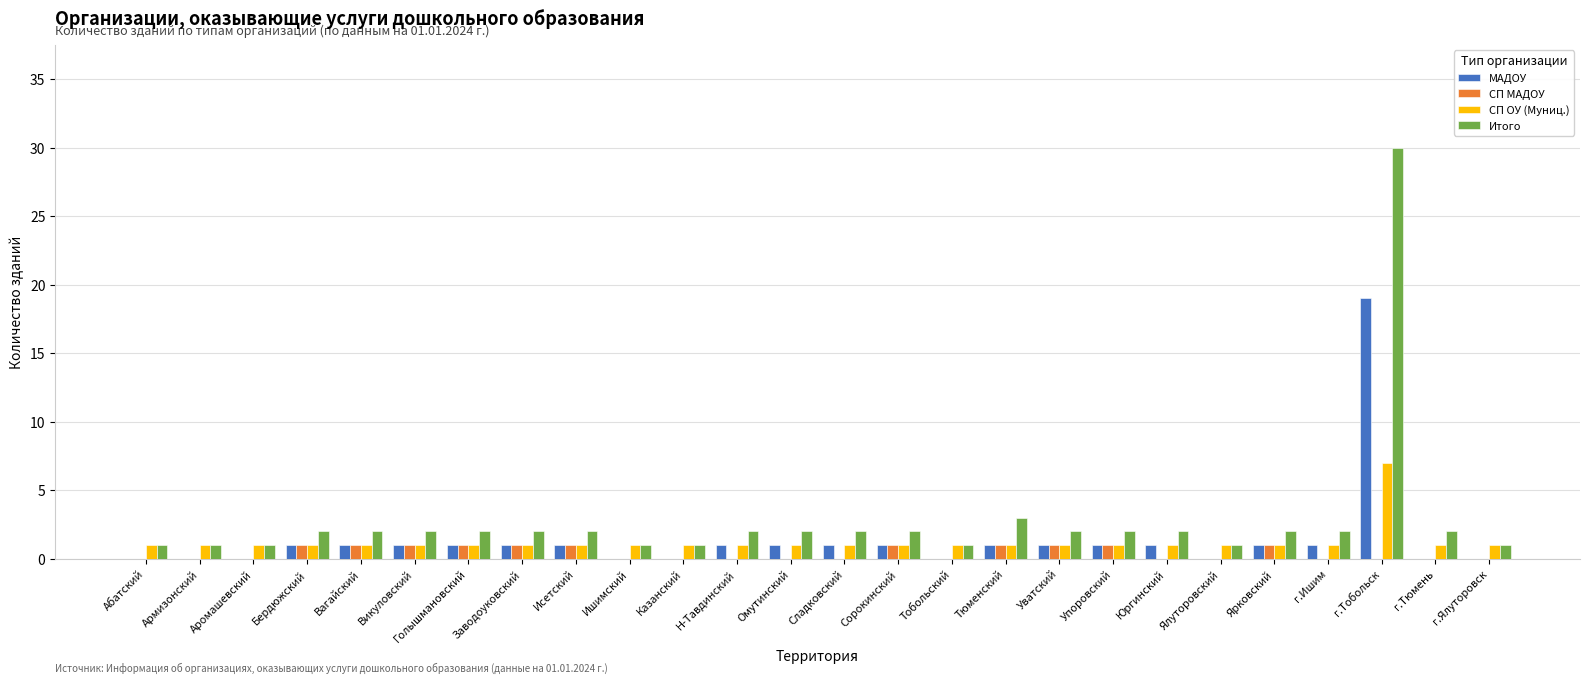

What is the sum of all СП ОУ (Муниц.) values?

32